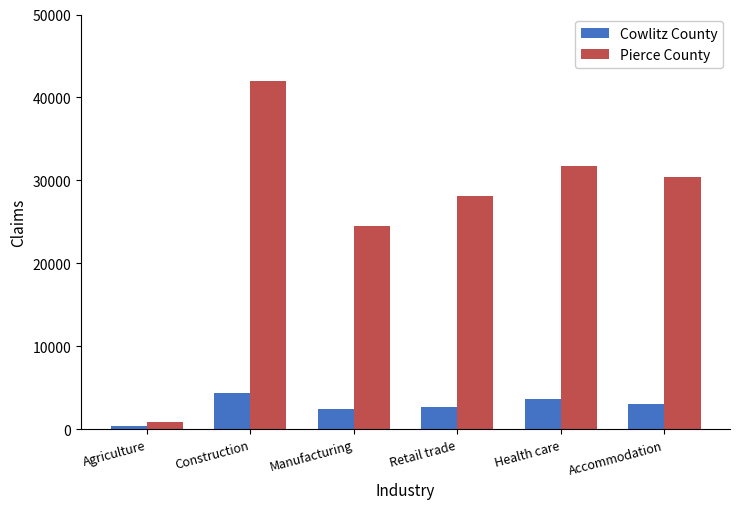

What position from the right is Agriculture?

6